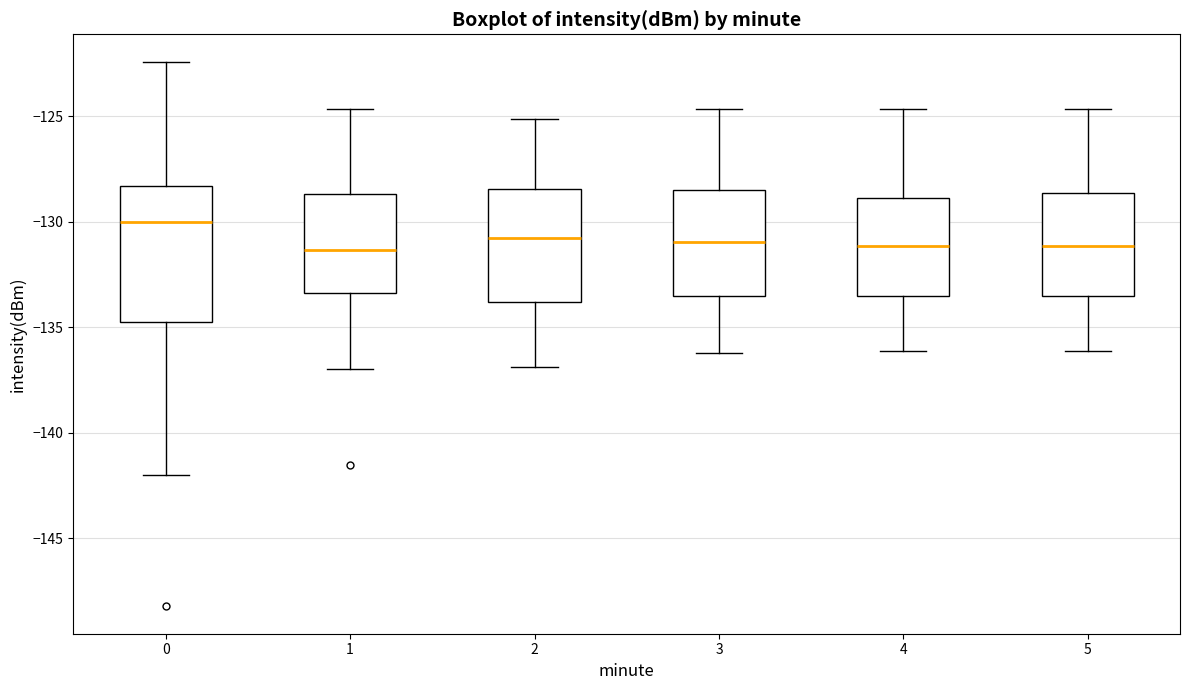

Where does the upper whisker of the box at x = 0 end on the y-axis? The values are not printed on the chart, so give them approximately, as read against the axis.

-122.5